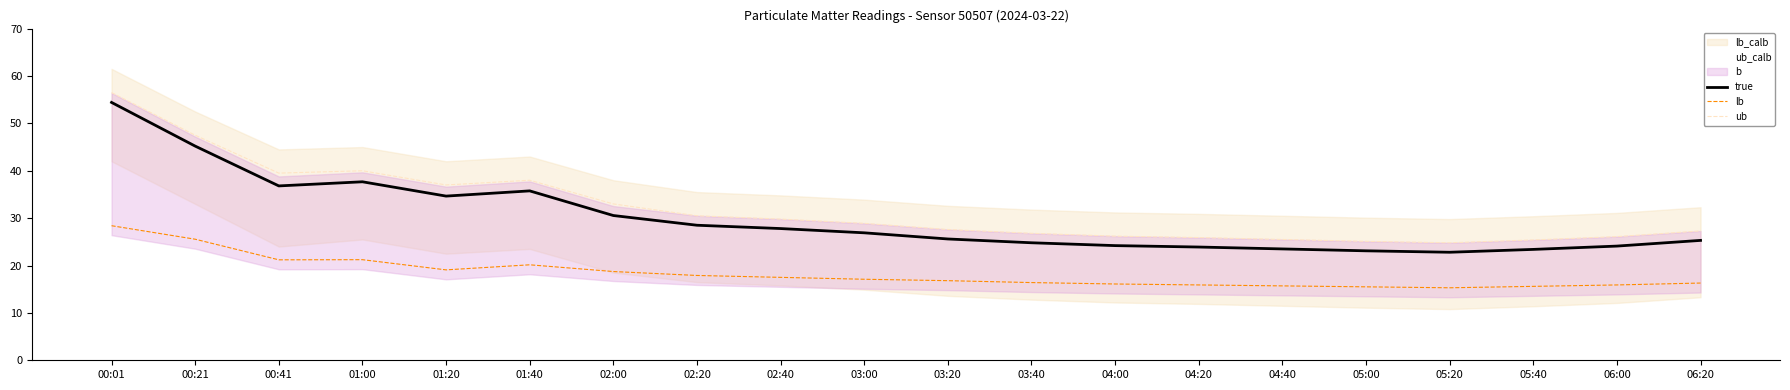

Where is the first local minimum for lb?

00:41